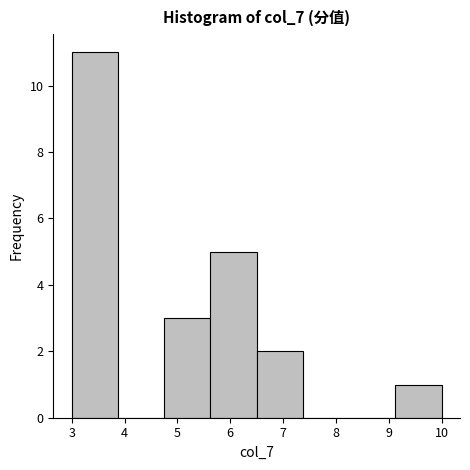

Reading left to right, transcribe this chart: for each bar, give the range it covers on the x-axis and its height. Neither the bar edges nor the heights are printed on the chart, so give them approximately, as read against the axes.

3.0 to 3.9: 11
3.9 to 4.8: 0
4.8 to 5.6: 3
5.6 to 6.5: 5
6.5 to 7.4: 2
7.4 to 8.3: 0
8.3 to 9.1: 0
9.1 to 10.0: 1